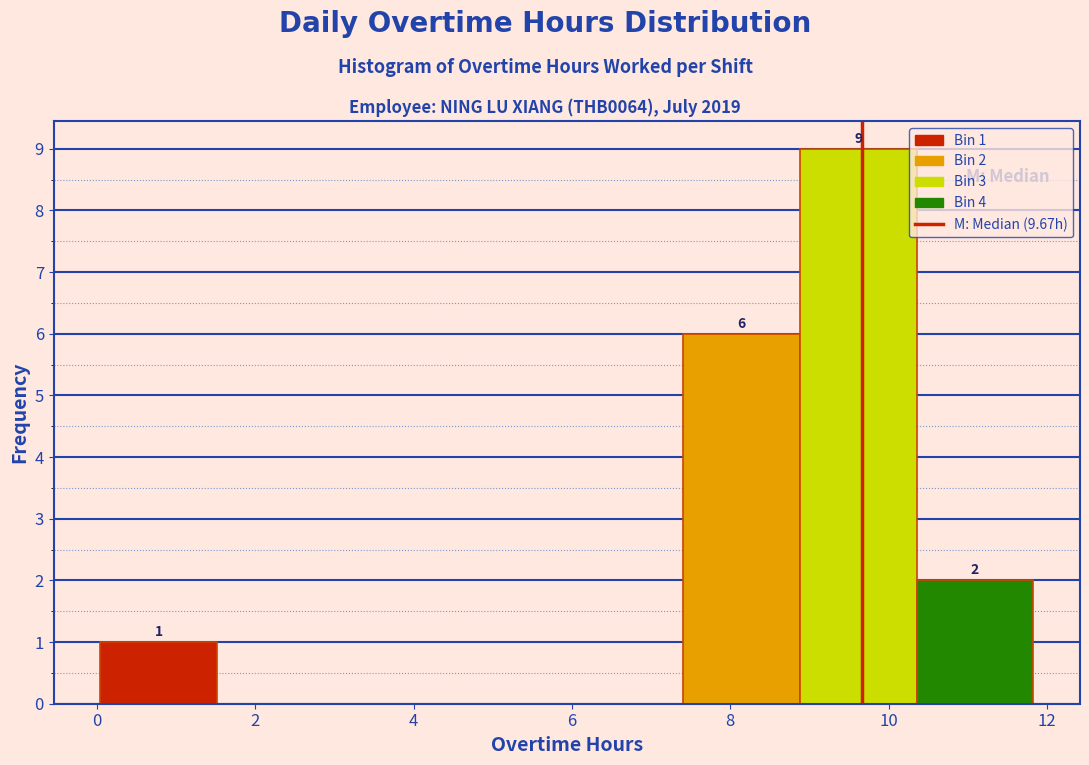

Which range on the x-axis has the tallest bar?

8.8 to 10.4